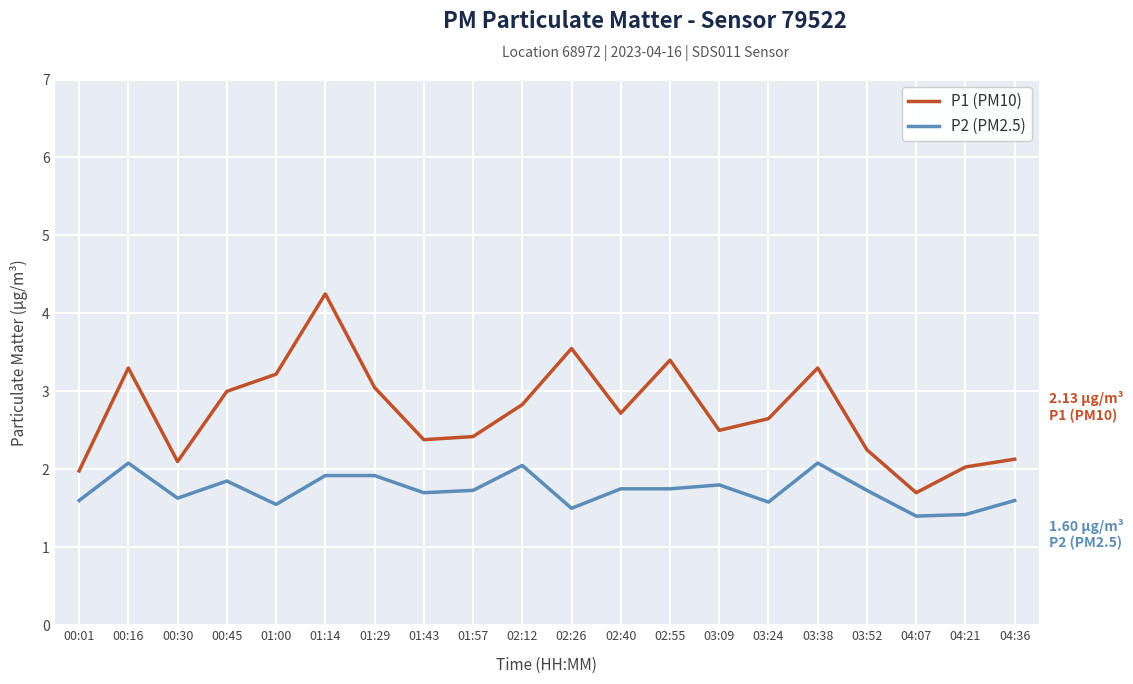

What value does the P1 (PM10) series have at 04:21?

2.0